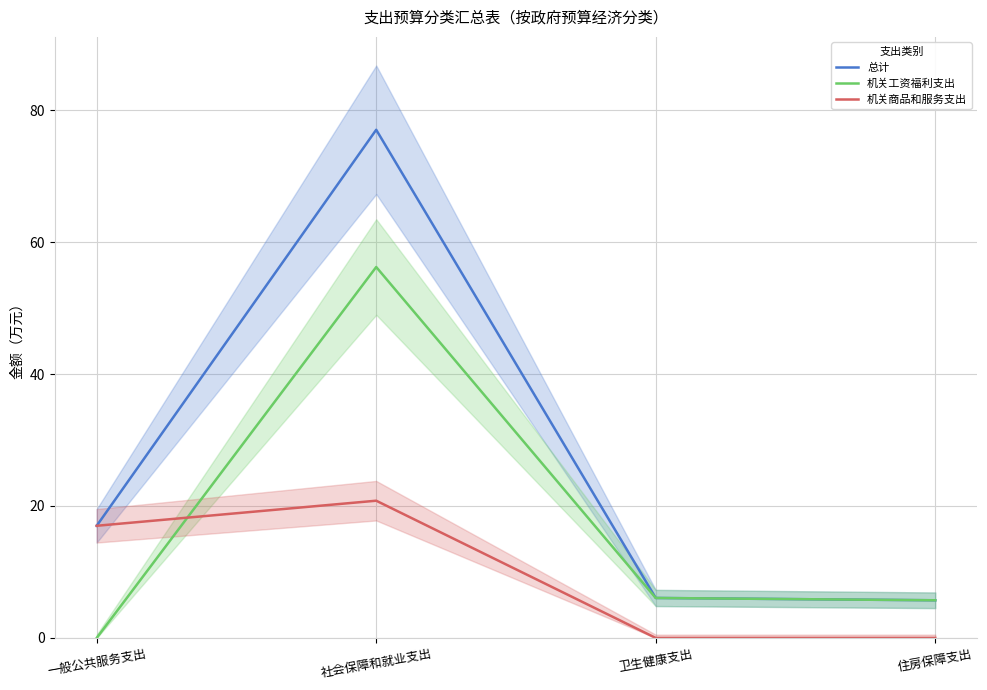

Is the value of 总计 at 住房保障支出 greater than the value of 机关工资福利支出 at 卫生健康支出?

No